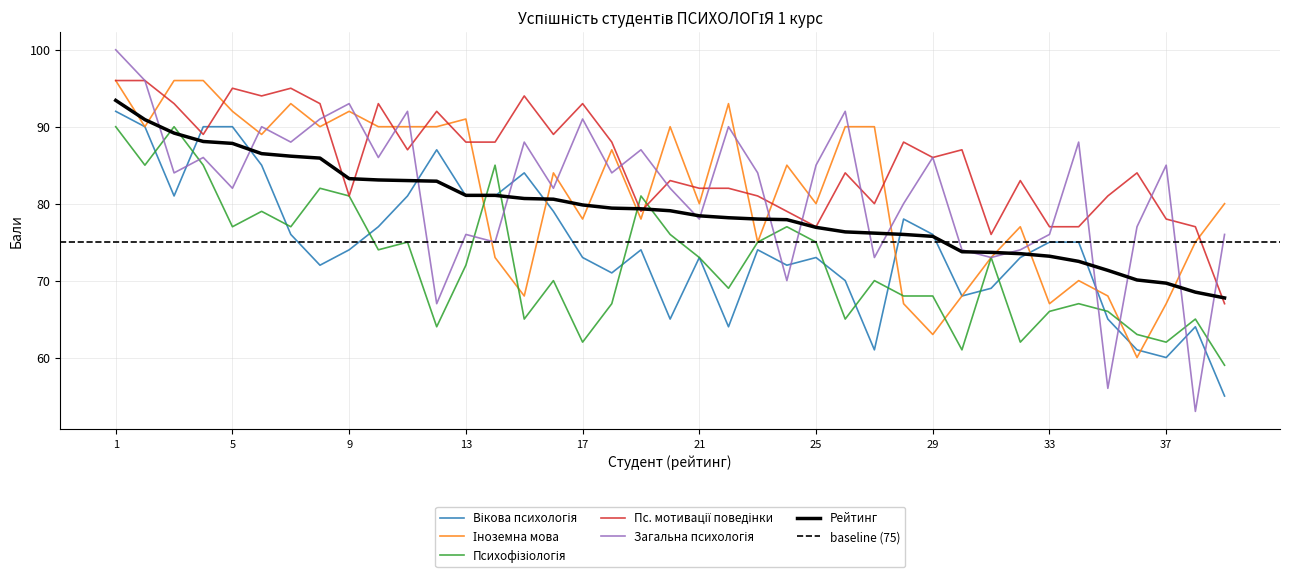

List the series in order of their peak value, lowest first.

Психофізіологія, Вікова психологія, Рейтинг, Іноземна мова, Пс. мотивації поведінки, Загальна психологія